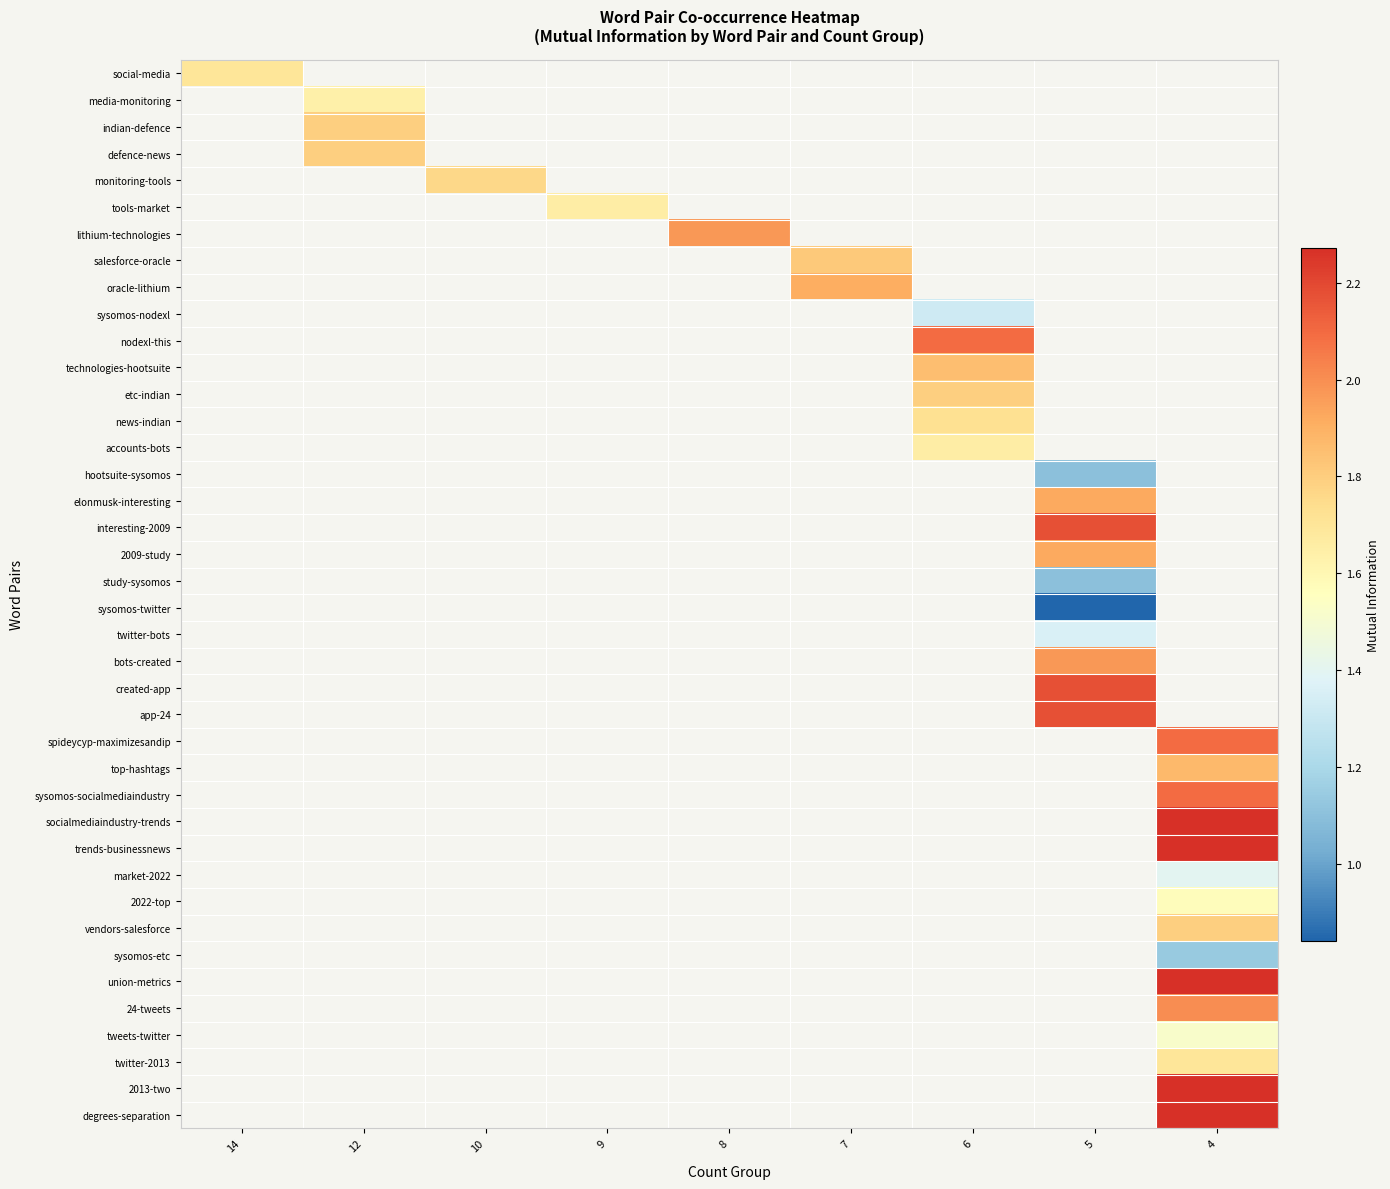

At how many categories does at least one series exceed 2?

3